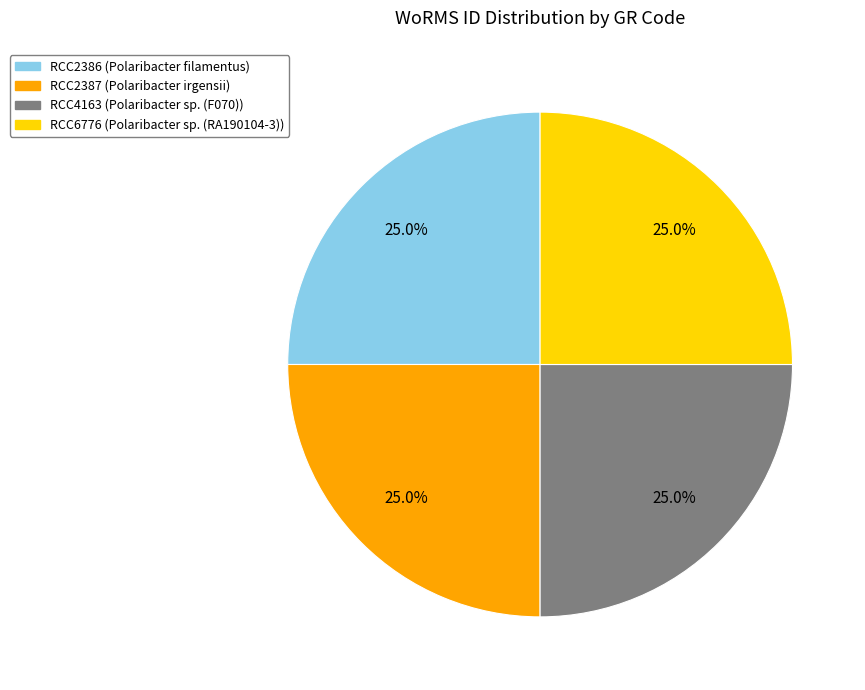

What percentage do RCC6776 and RCC2386 together represent?

50.0%